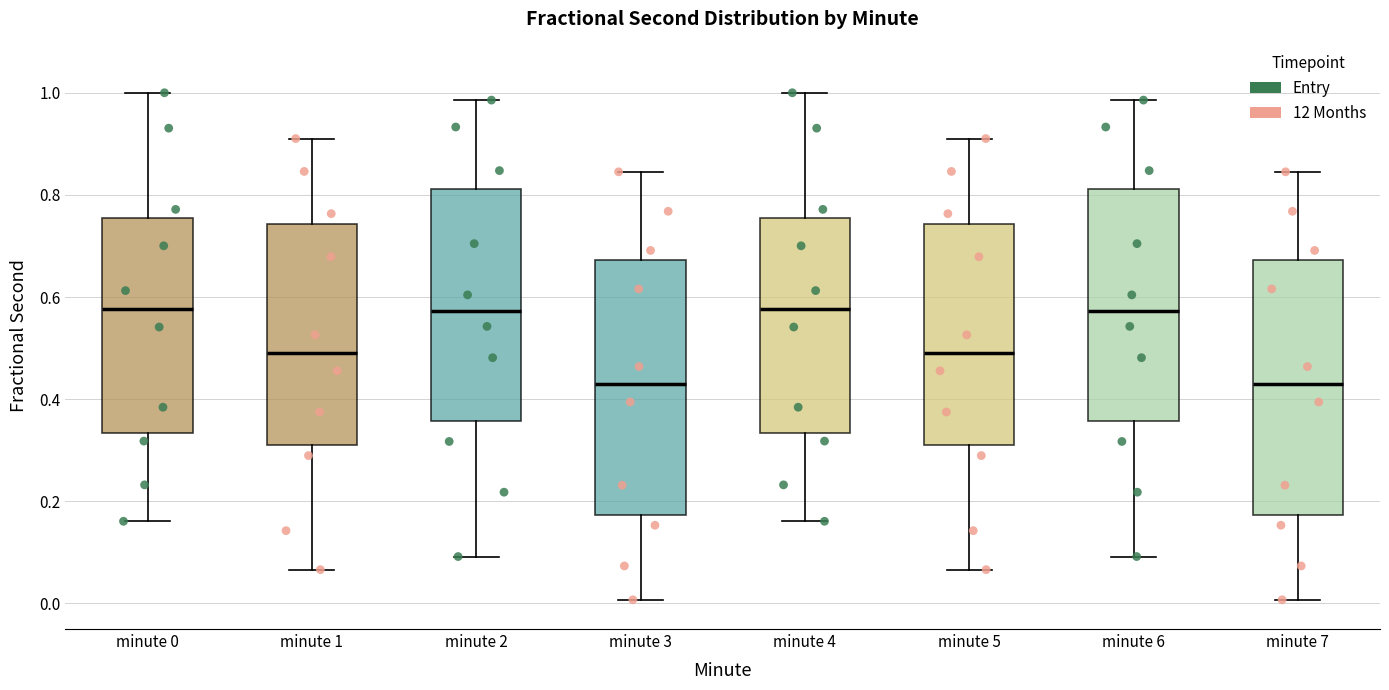

Where does the lower whisker of the box for minute 3 end on the y-axis? The values are not printed on the chart, so give them approximately, as read against the axis.

0.00